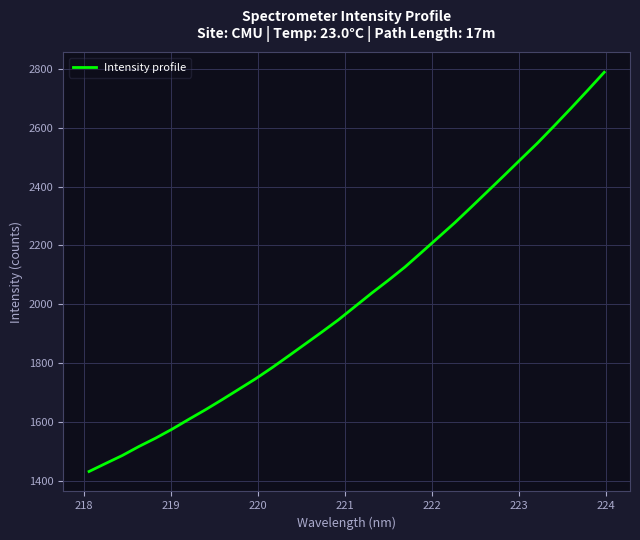

What is the minimum value shown in the chart?

1431.8